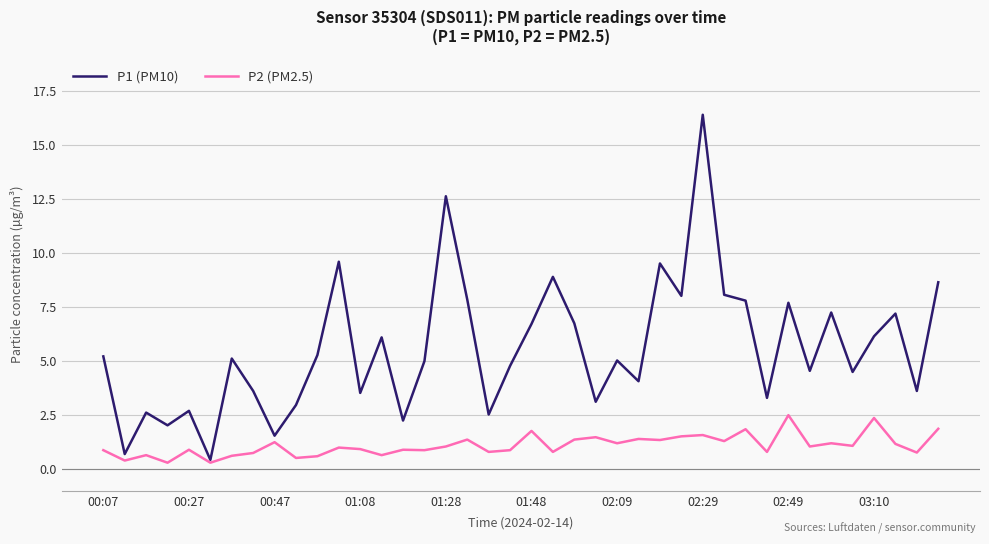

Rank the series by their average value, from lowest to highest.

P2 (PM2.5), P1 (PM10)